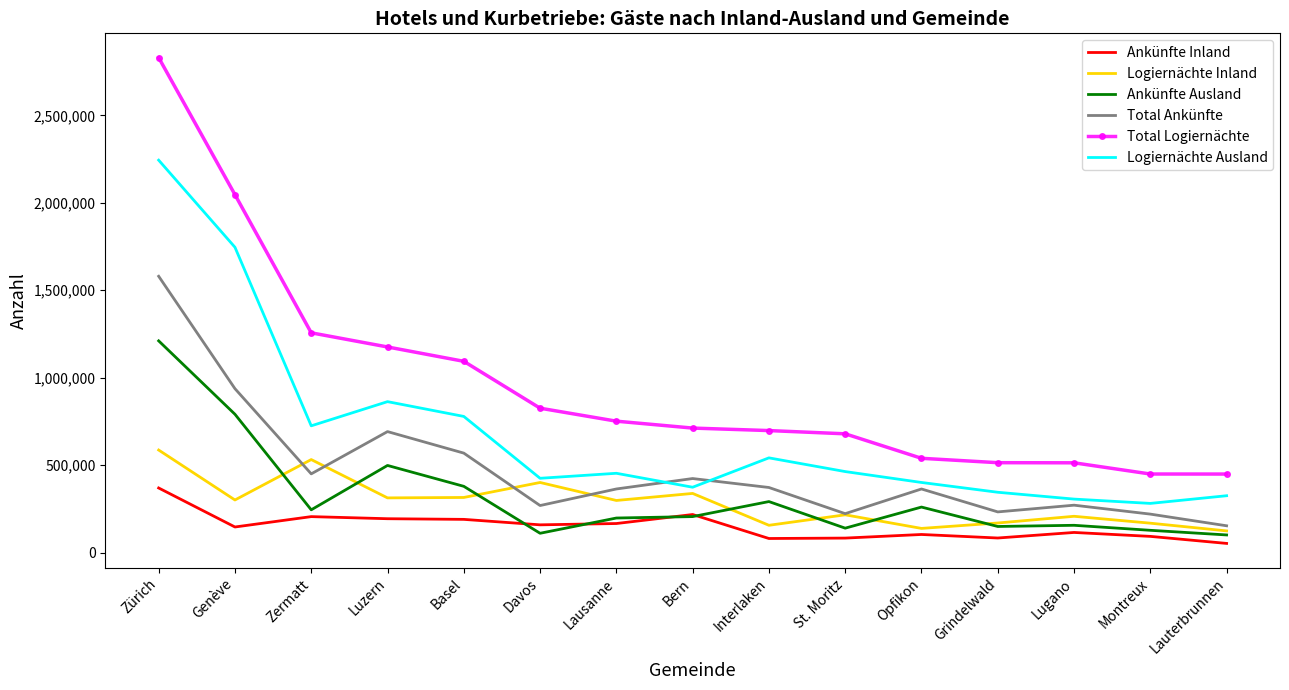

List the series in order of their peak value, lowest first.

Ankünfte Inland, Logiernächte Inland, Ankünfte Ausland, Total Ankünfte, Logiernächte Ausland, Total Logiernächte